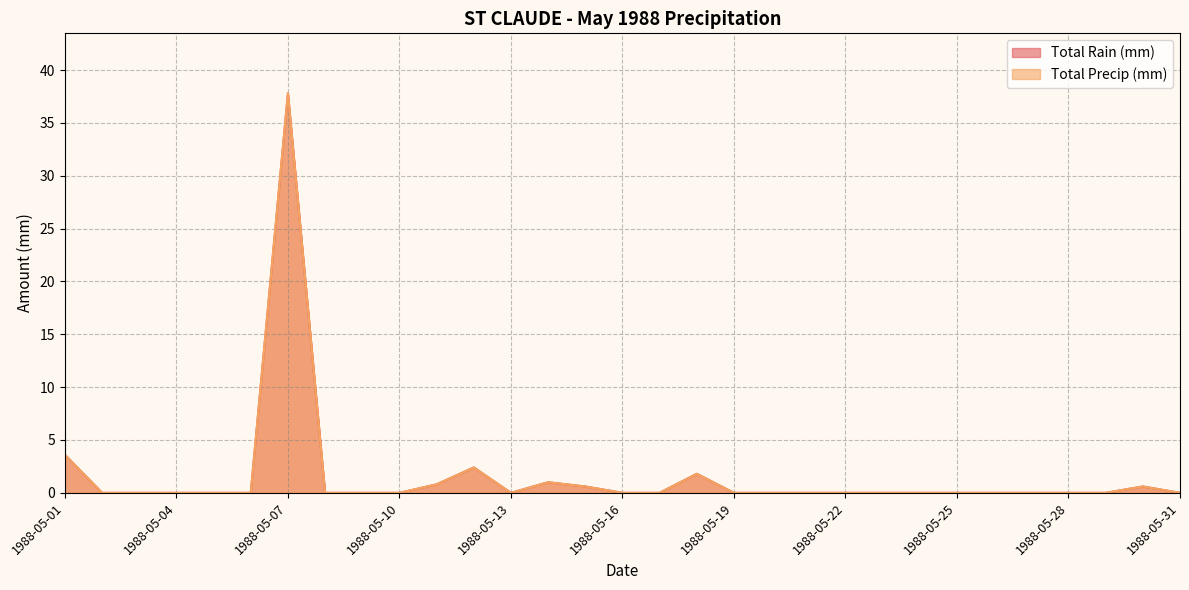

What are all the series names shown in the legend?

Total Rain (mm), Total Precip (mm)